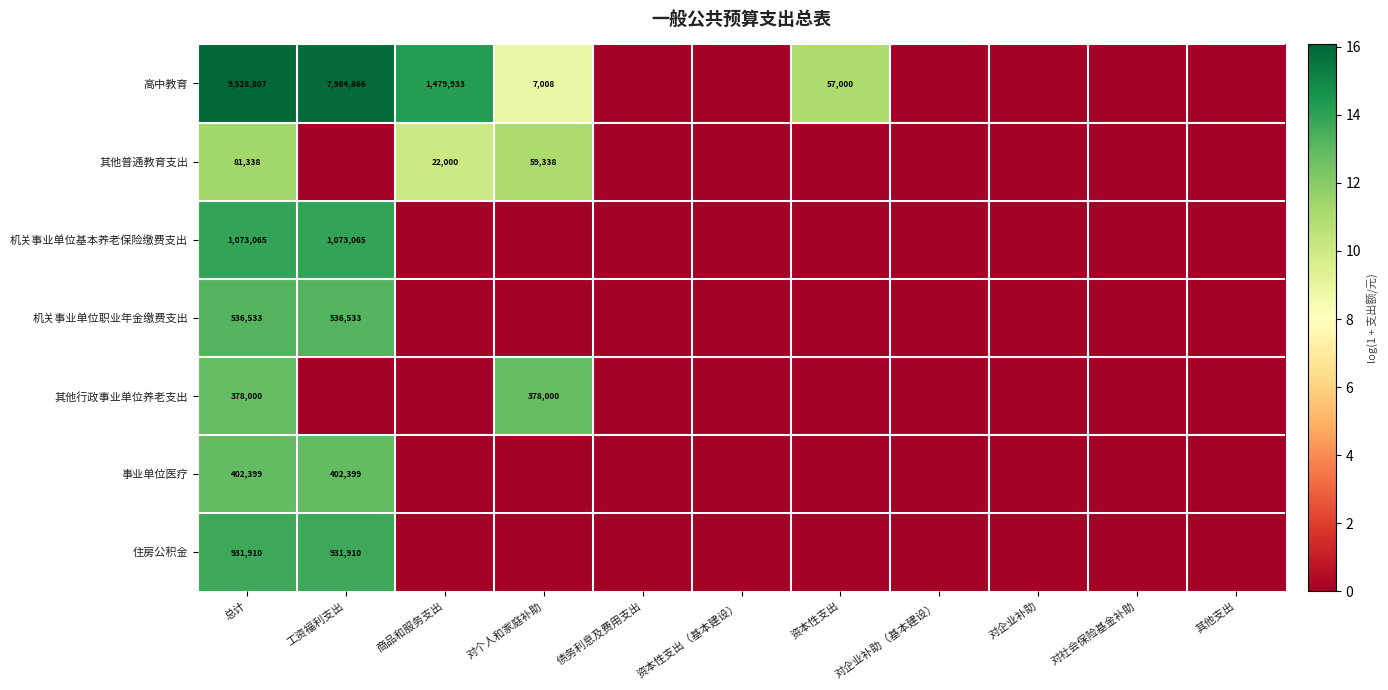

At which label does 事业单位医疗 reach its peak?

总计